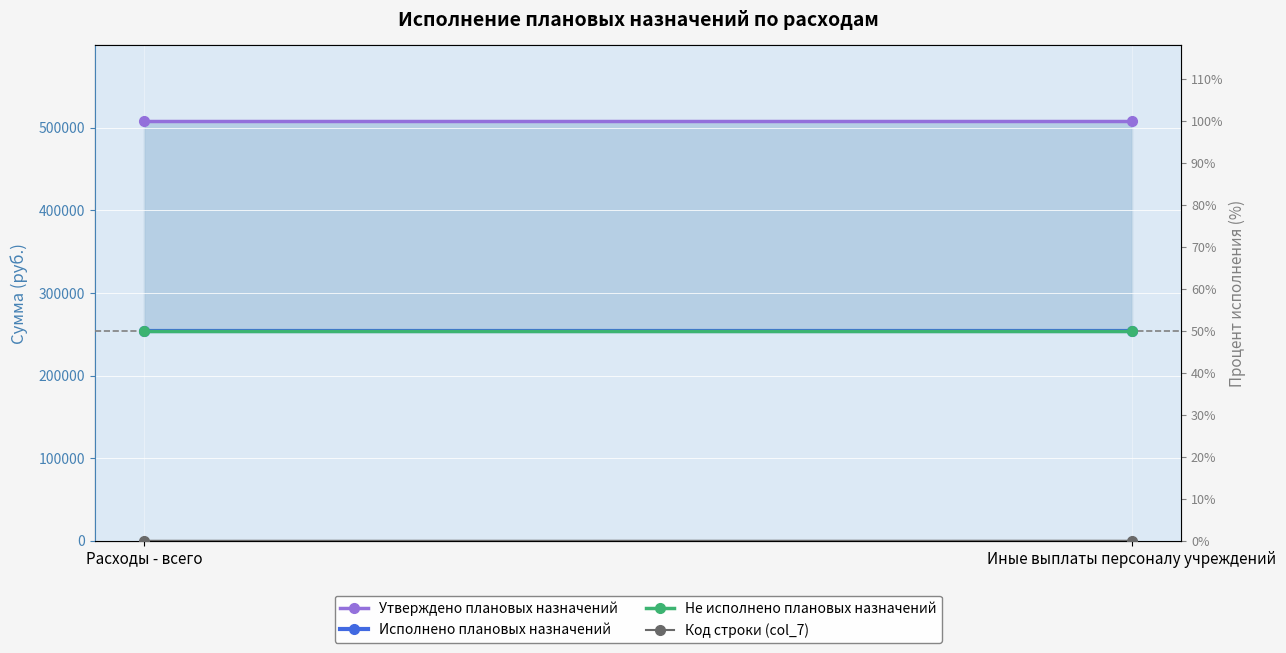

Reading left to right, list all the values displayed in this chart.

Утверждено плановых назначений: 508042.0	508042.0
Исполнено плановых назначений: 254078.5	254078.5
Не исполнено плановых назначений: 253963.5	253963.5
Код строки (col_7): 150.0	200.0